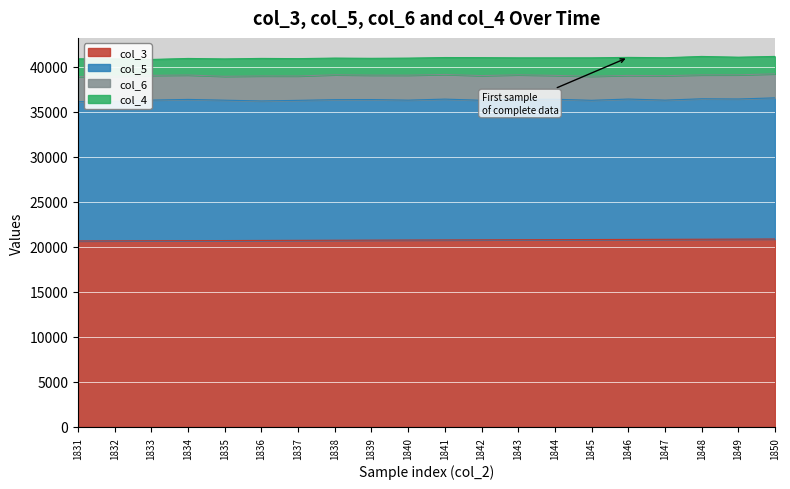

True or false: col_3 has a value of 28833 at 1844.

False